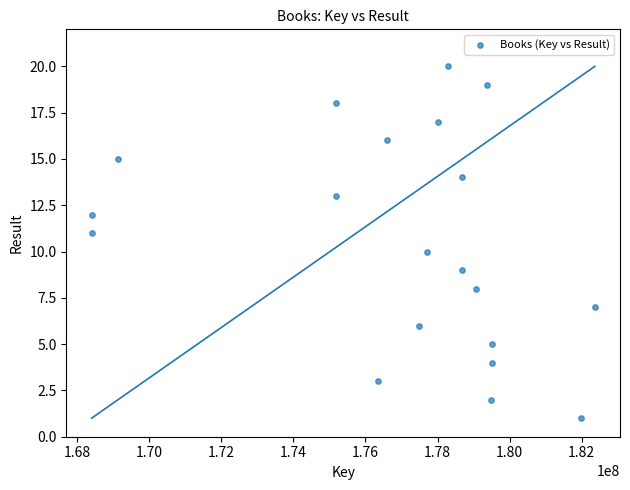

What is the range of Y values (max minus min)?

19